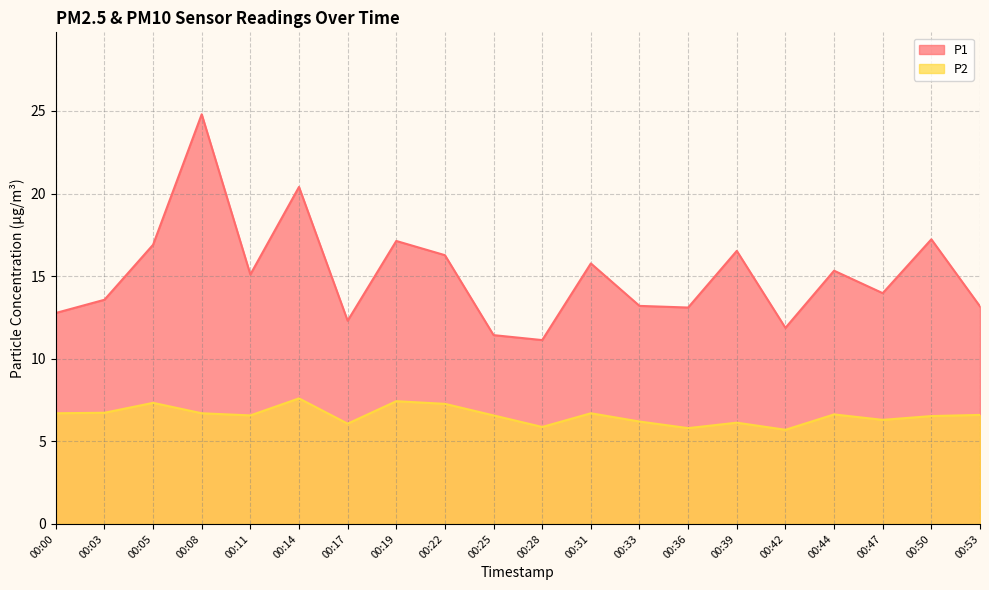

Reading right to left, extract all data points from this chart.

P1: 13.2	17.2	14.0	15.3	11.9	16.5	13.1	13.2	15.8	11.1	11.4	16.3	17.1	12.3	20.4	15.1	24.8	16.9	13.6	12.8
P2: 6.6	6.5	6.3	6.6	5.7	6.1	5.8	6.2	6.7	5.9	6.6	7.3	7.4	6.1	7.6	6.6	6.7	7.3	6.7	6.7